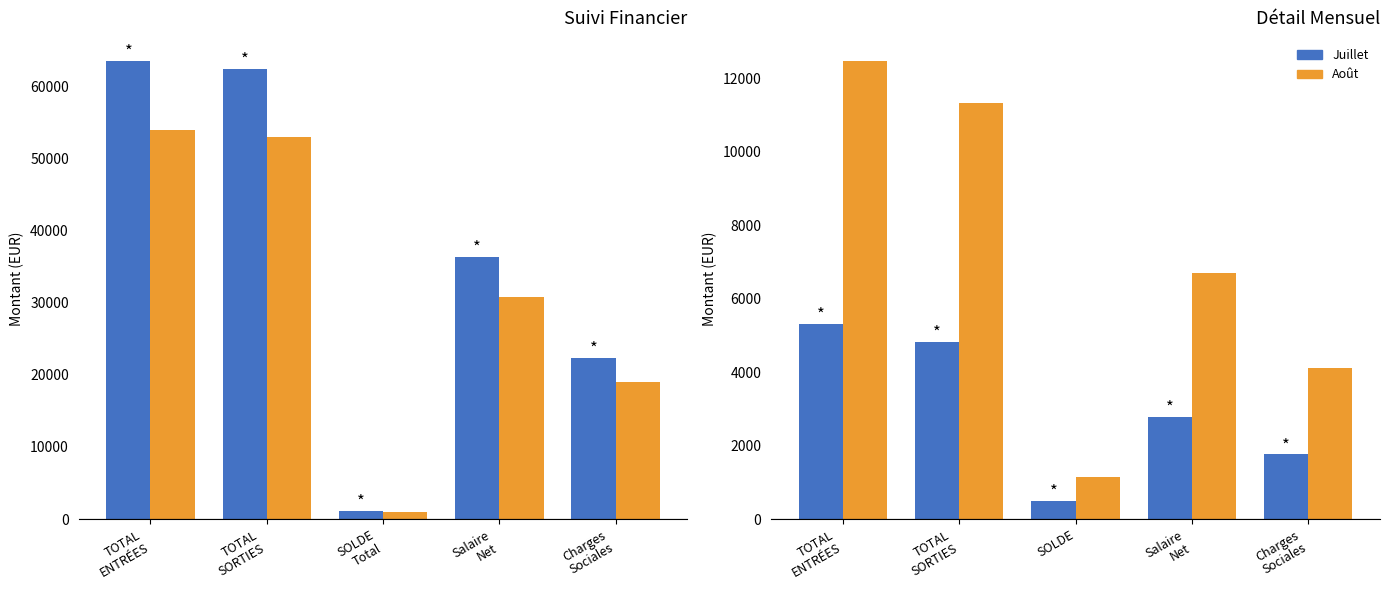

Which series has the widest spread of values?

TOTAL Annuel